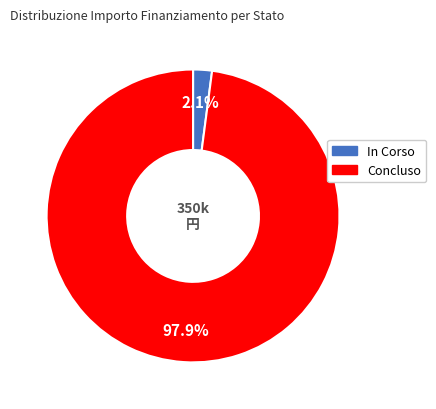

Rank the categories by value from lowest to highest.

In Corso, Concluso